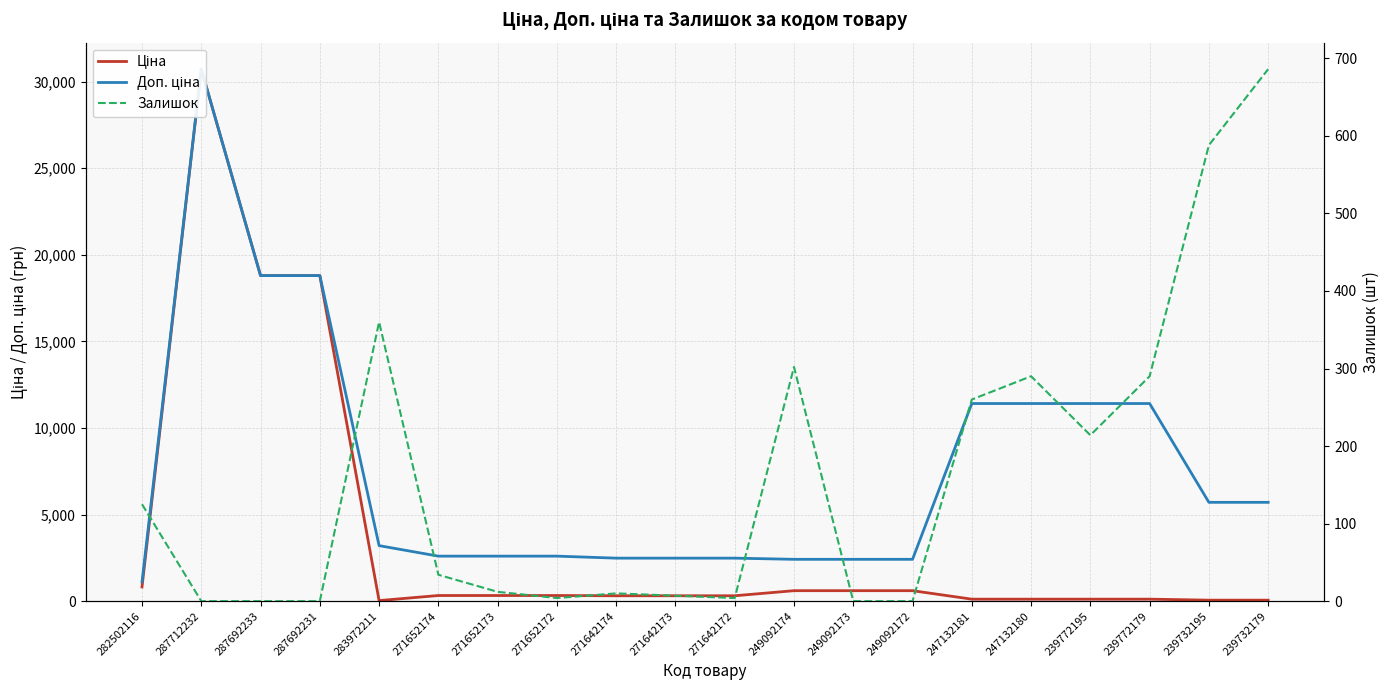

What is the sum of all Доп. ціна values?

152161.6